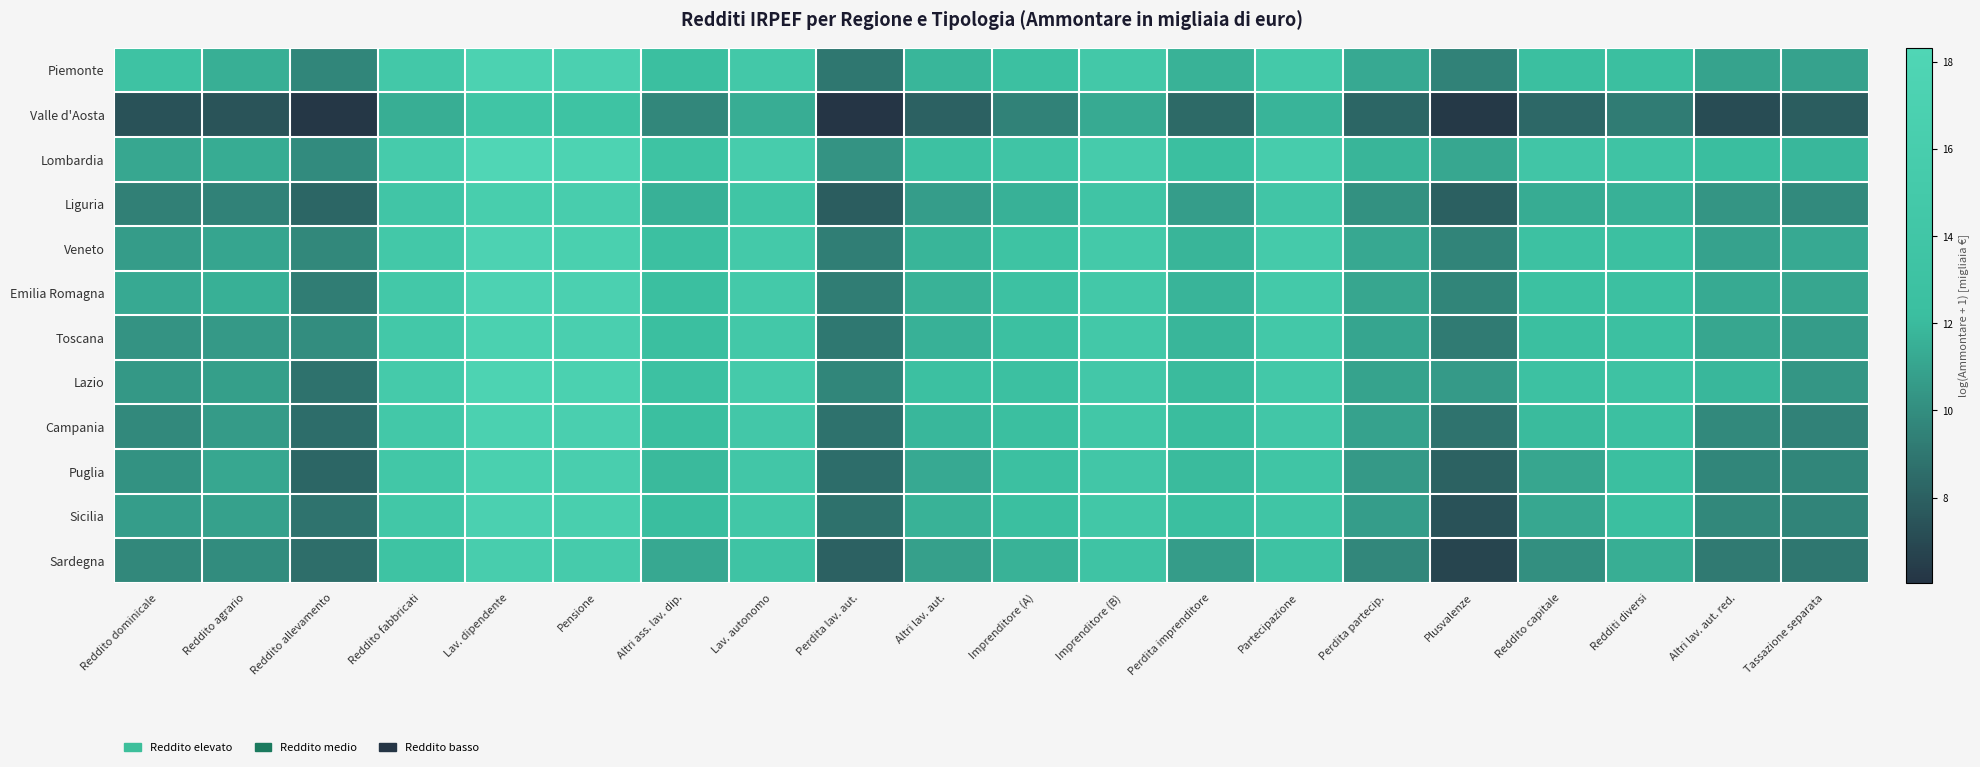

At Perdita partecip., list the series in order from smallest to largest.

Valle d'Aosta, Sardegna, Liguria, Puglia, Sicilia, Campania, Lazio, Toscana, Emilia Romagna, Veneto, Piemonte, Lombardia